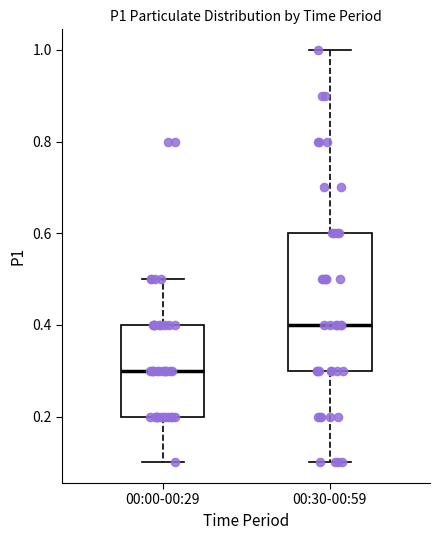

Reading left to right, read every box against the y-axis: the position of its median line, the range the box covers, and the ends of its whiskers. The values are not printed on the chart, so give them approximately, as read against the axis.

00:00-00:29: median 0.3, box 0.2 to 0.4, whiskers 0.1 to 0.5
00:30-00:59: median 0.4, box 0.3 to 0.6, whiskers 0.1 to 1.0